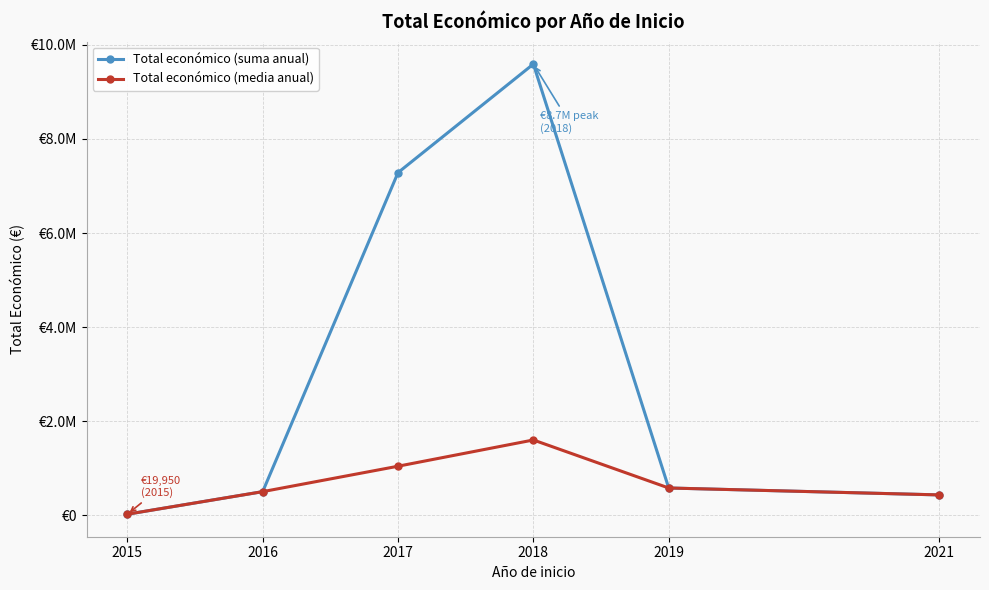

Is this an area chart (filled region under the line)?

No